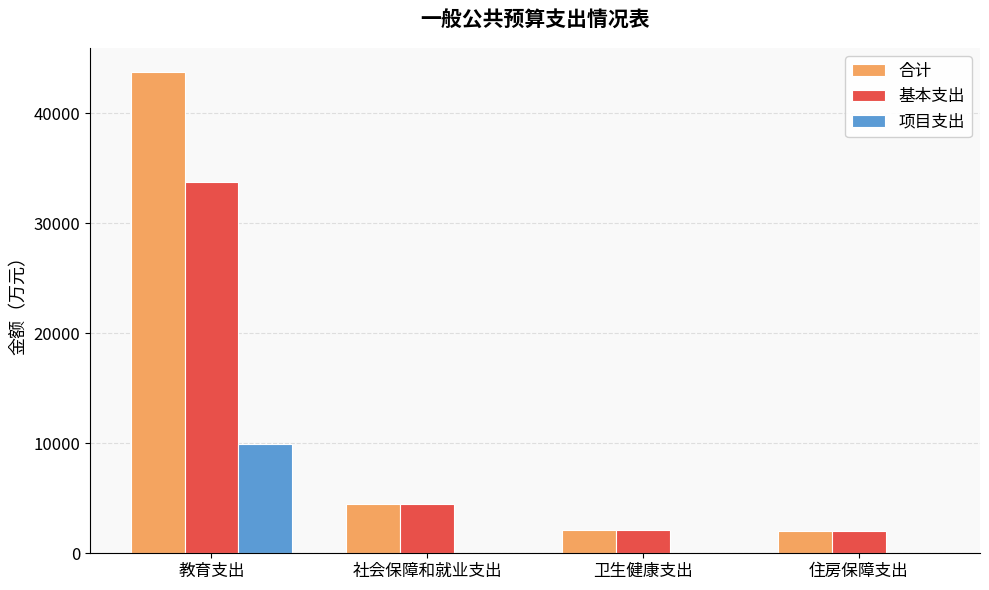

Is it true that 项目支出 equals 0.0 at 住房保障支出?

True